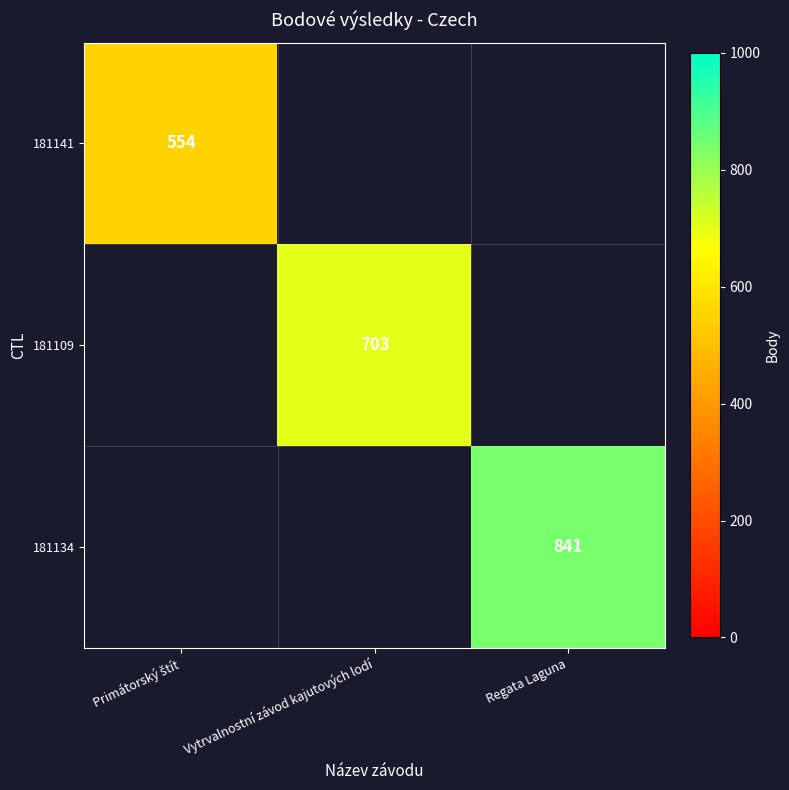

Which series has the largest range (max minus min)?

181141